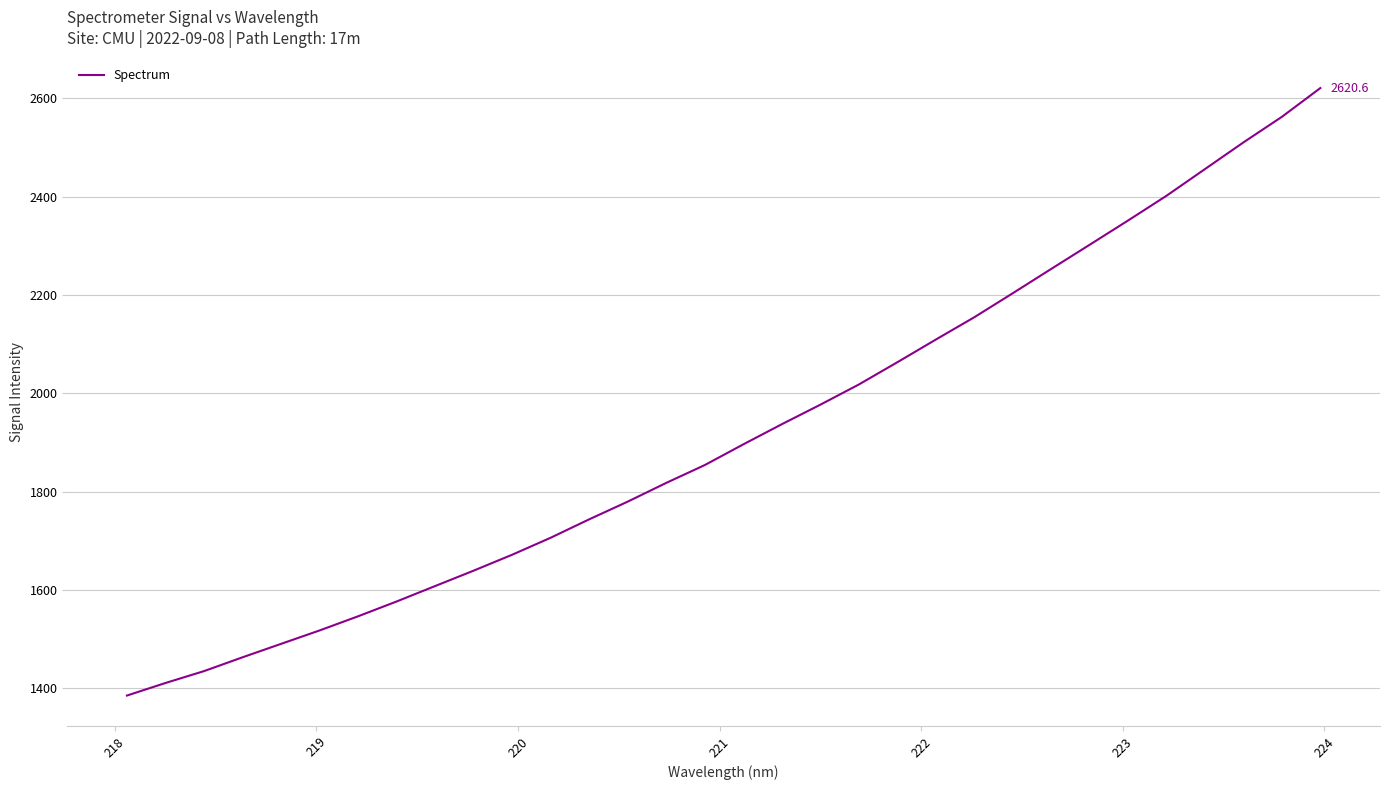

What is the greatest value displayed?

2620.6